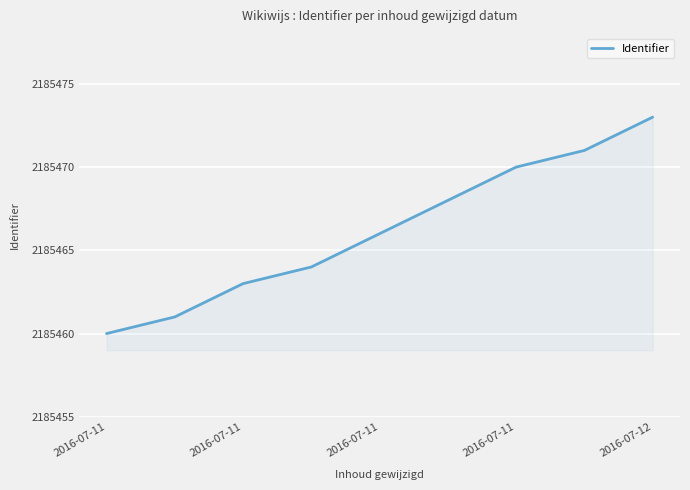

Does the chart display data point markers on the line(s)?

No